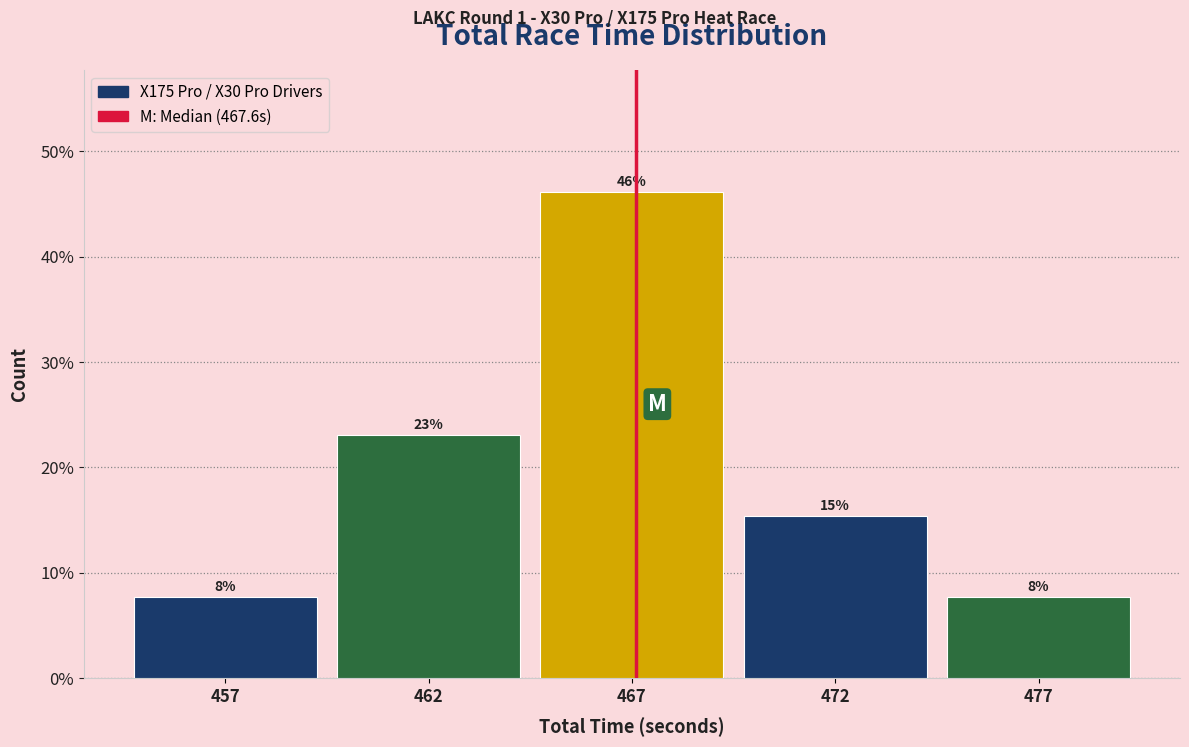

How many bars are there in total?

5